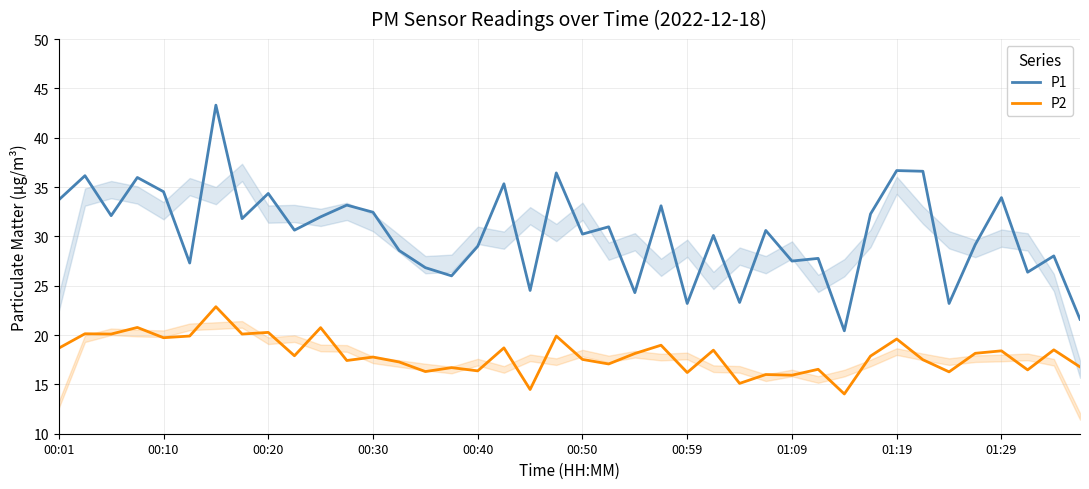

How many data points in P1 are less than 30?

17